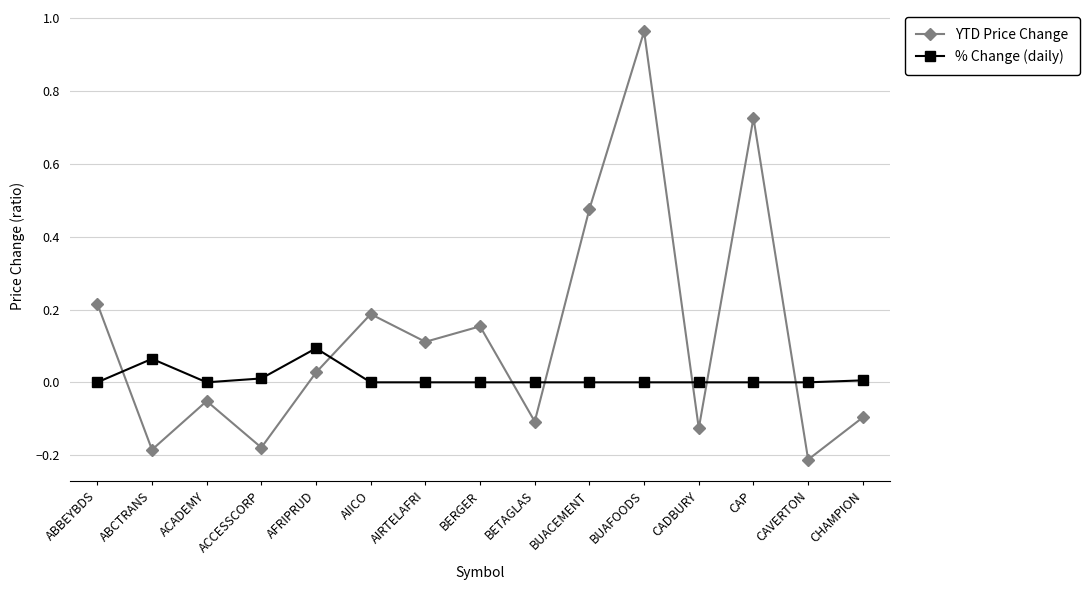

Which series has the largest total across all categories?

YTD Price Change